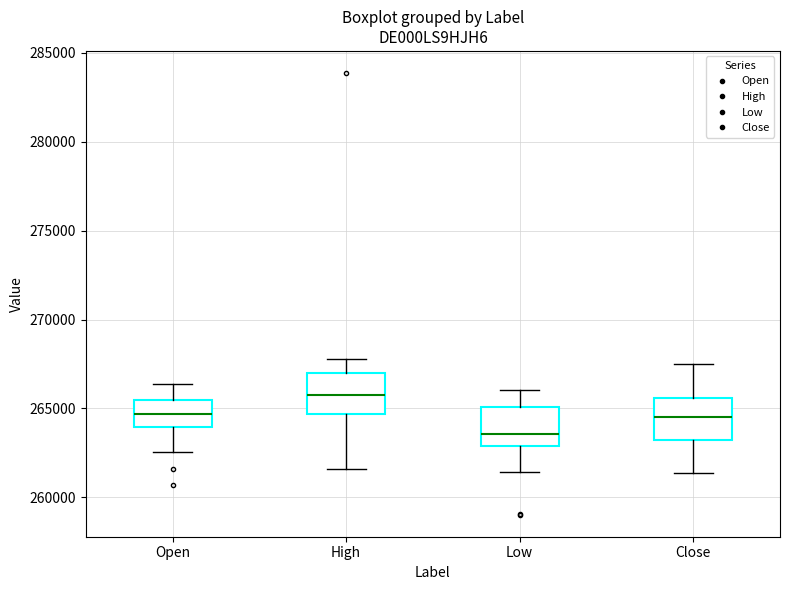

Reading left to right, transcribe this box plot: for each box, give where its median line is, the range the box spans, and where its two whiskers end, as read against the y-axis. The values are not printed on the chart, so give them approximately, as read against the axis.

Open: median 264500, box 264000 to 265500, whiskers 262500 to 266500
High: median 266000, box 264500 to 267000, whiskers 261500 to 268000
Low: median 263500, box 263000 to 265000, whiskers 261500 to 266000
Close: median 264500, box 263000 to 265500, whiskers 261500 to 267500